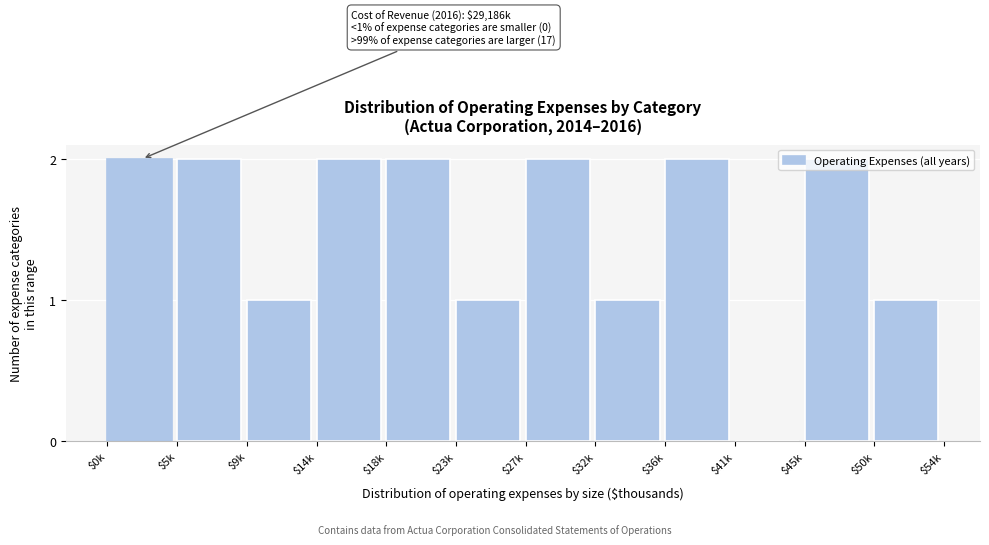

Is it true that the value at $32k is 0?

False